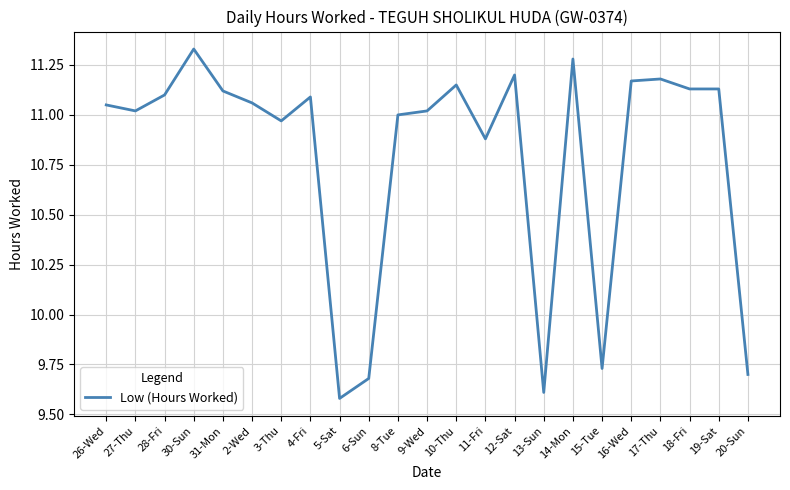

The value at 19-Sat is 11.1. True or false?

True